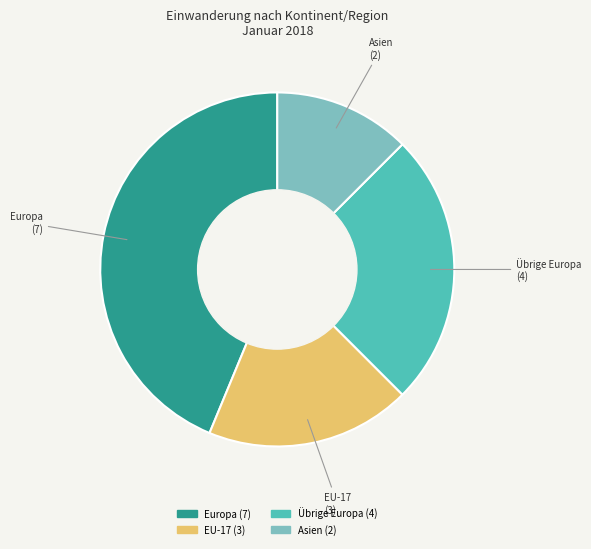

Does any single category account for the majority?

No